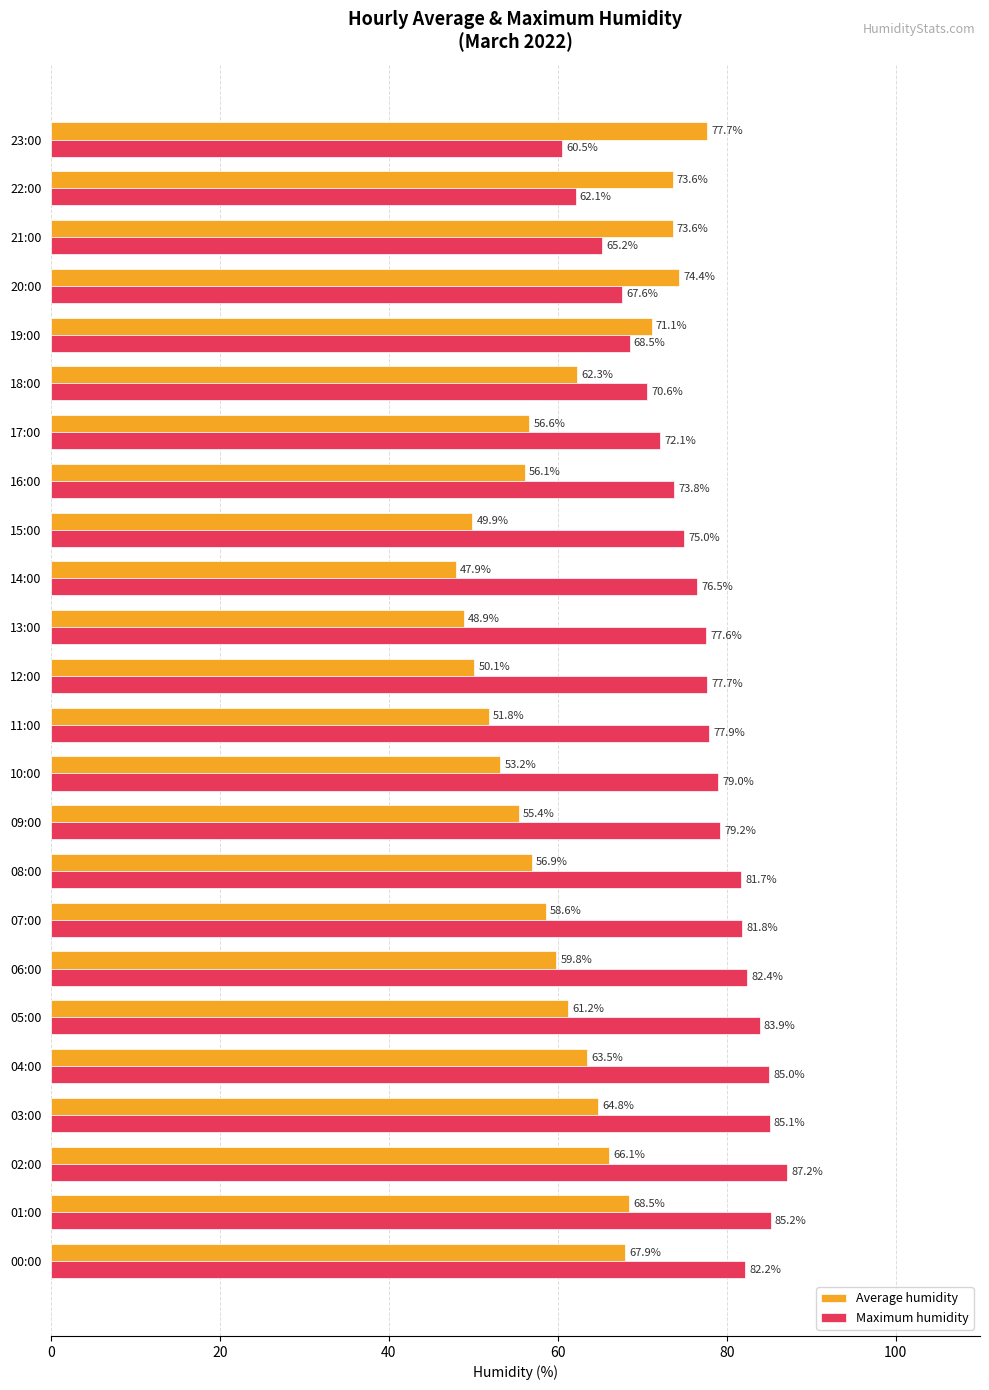

Between 18:00 and 22:00, which series saw the biggest shift?

Average humidity